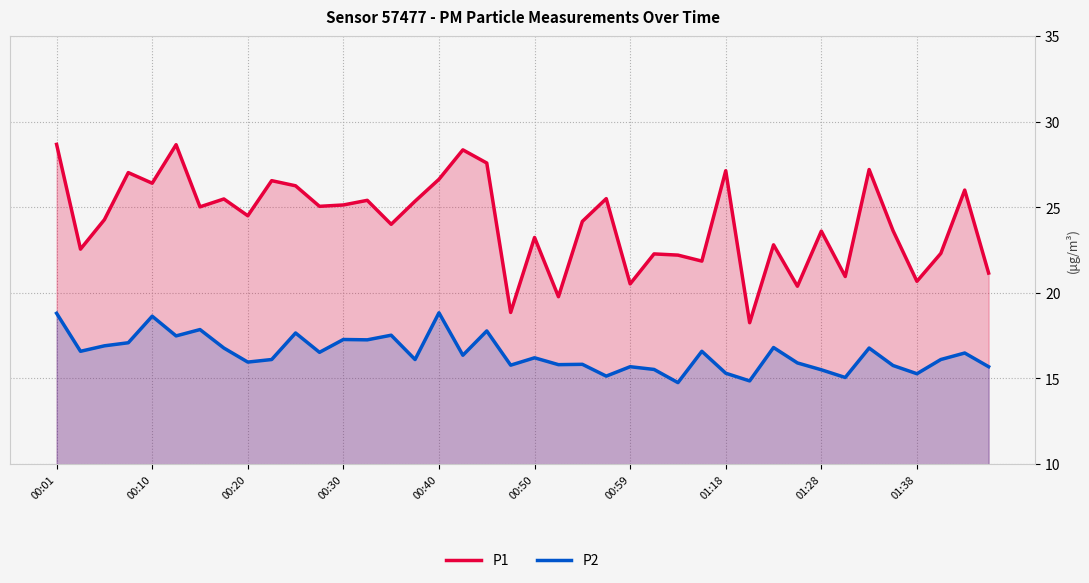

True or false: P1 and P2 intersect in this chart.

False